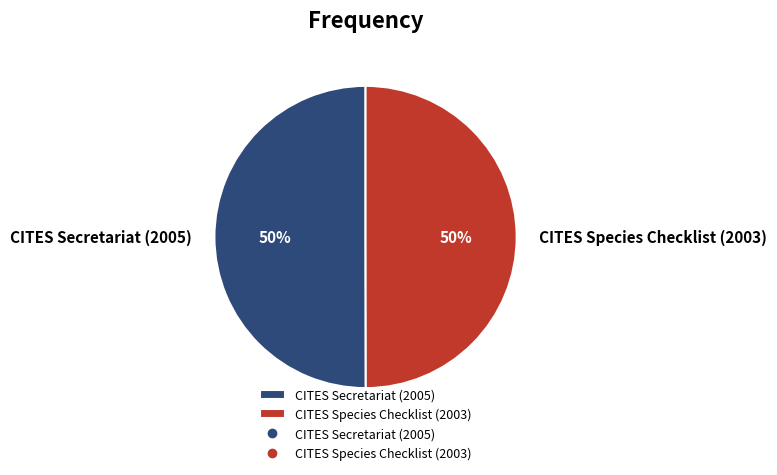

Count the number of slices in the pie.

2